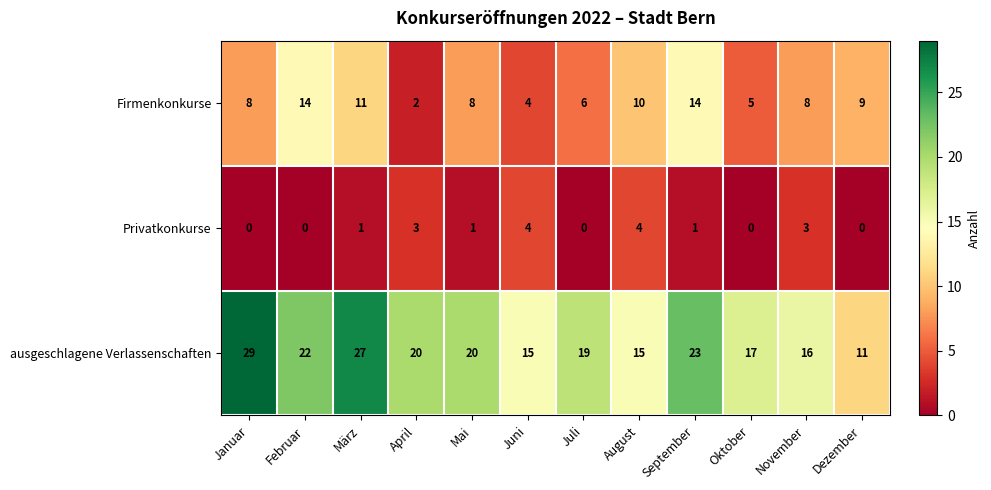

What is the difference between the second highest and minimum values in the ausgeschlagene Verlassenschaften series?

16